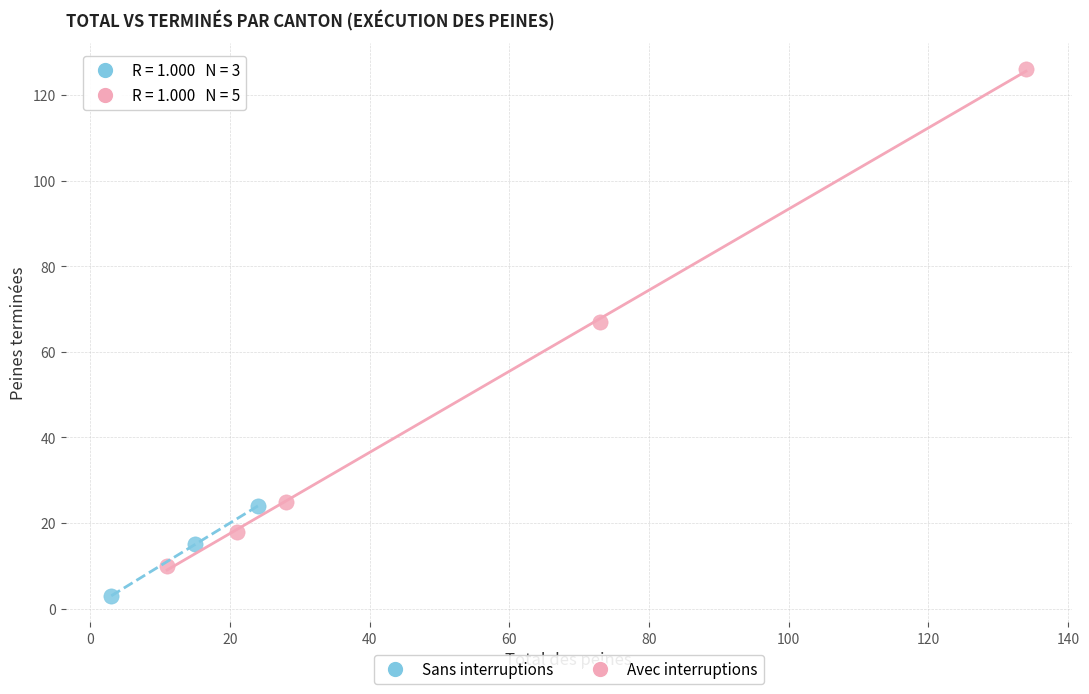

Which series has the largest Y range (max minus min)?

Avec interruptions